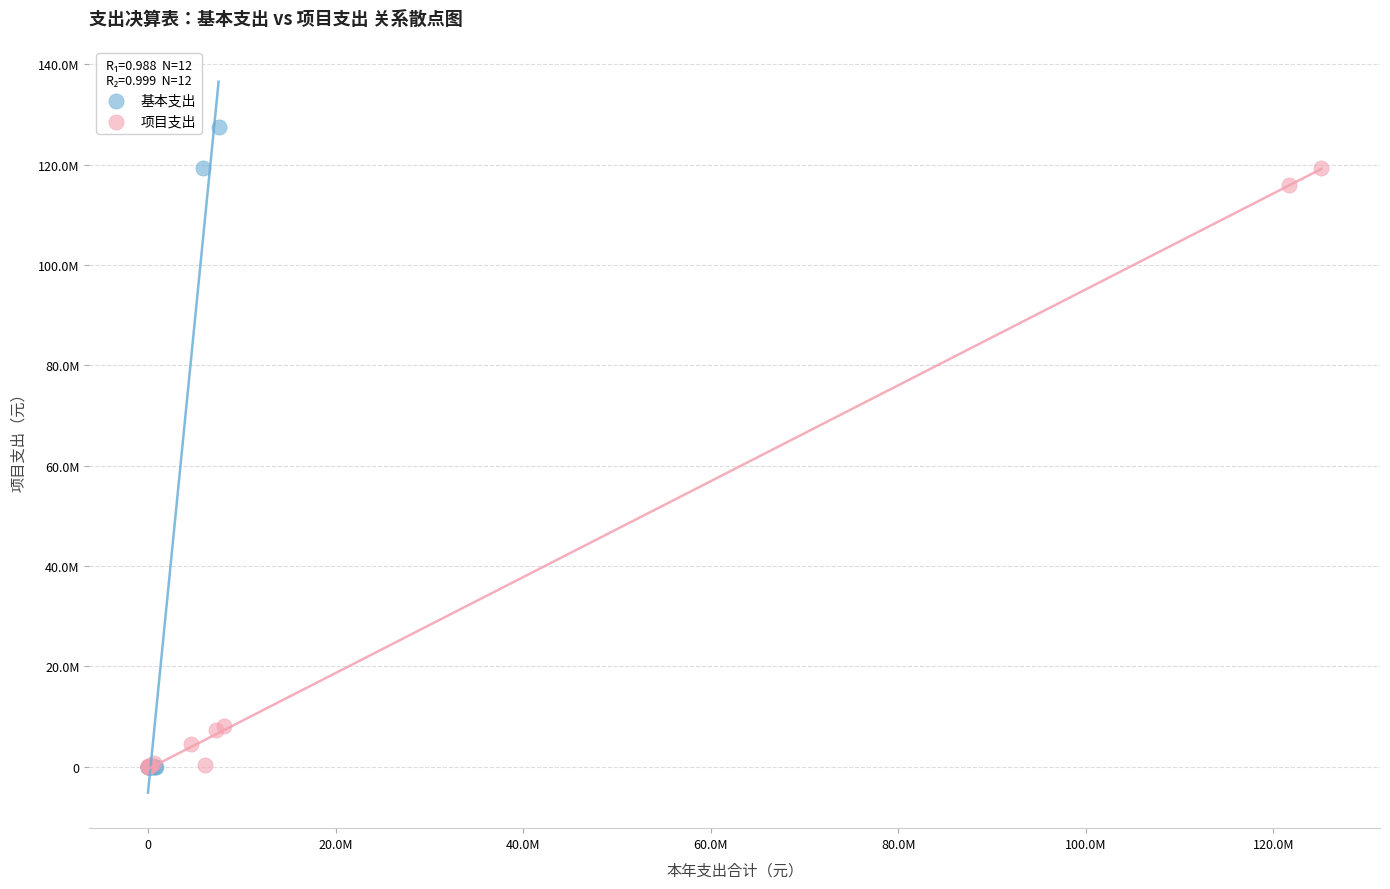

Which series has the largest Y range (max minus min)?

基本支出